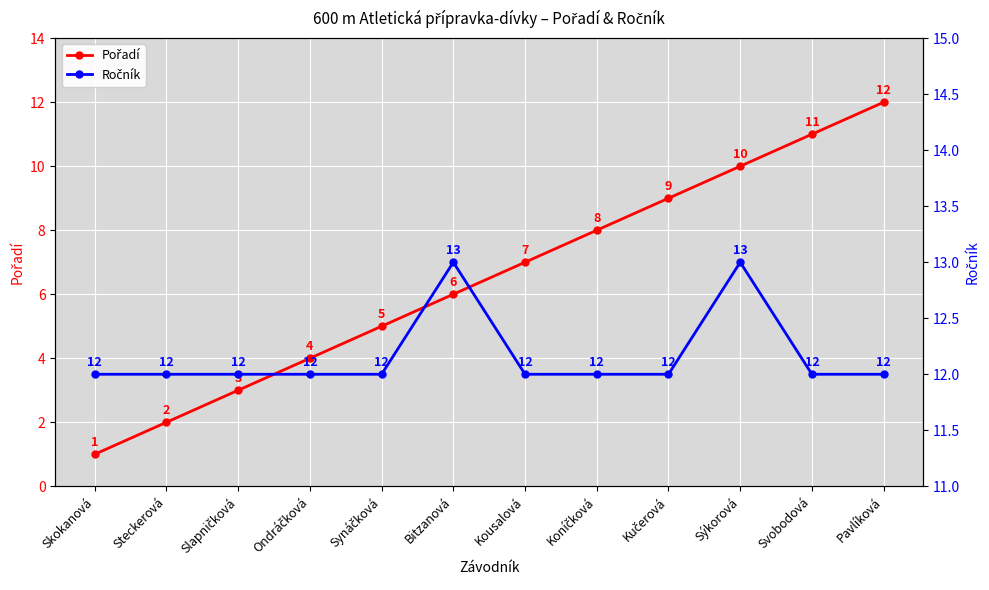

What is the minimum value for Ročník?

12